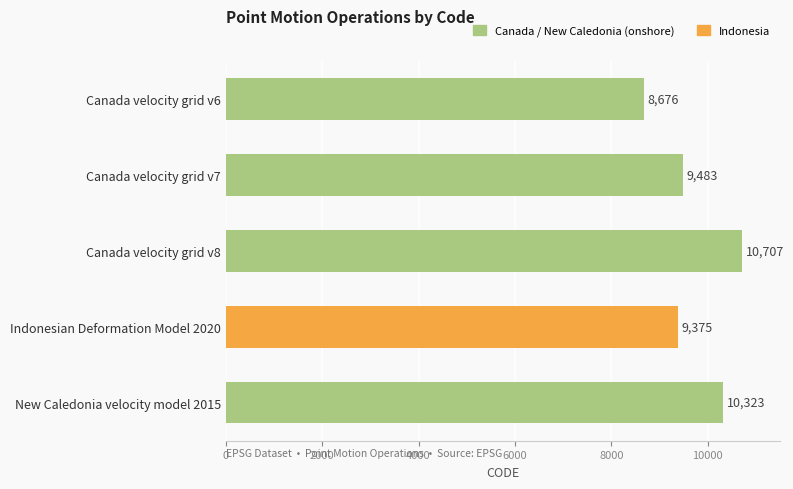

What value does the data have at Canada velocity grid v7, to the nearest 50?

9500